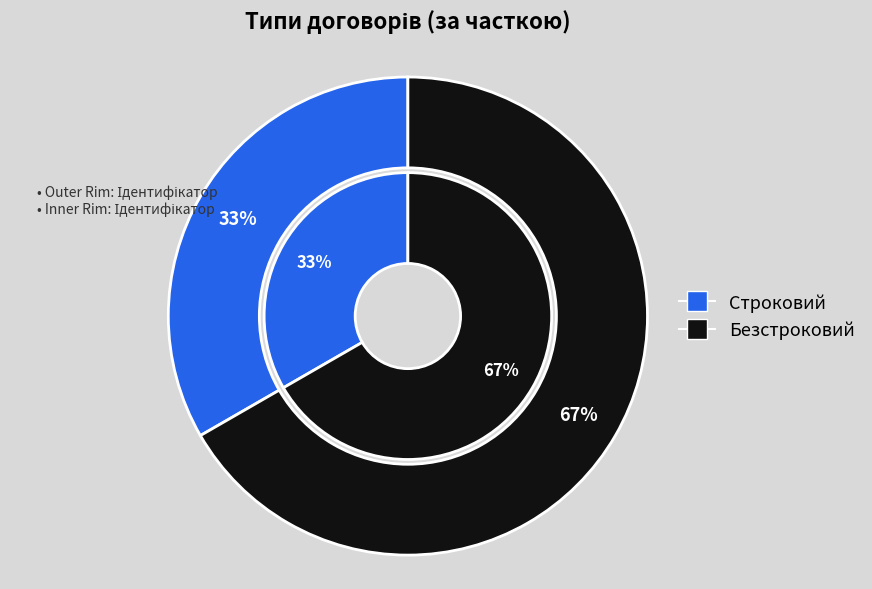

Count the number of slices in the pie.

2